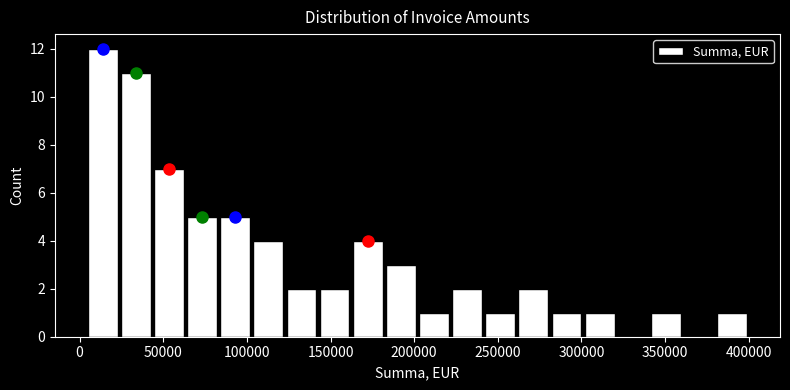

Read against the x-axis, roughly where is the centre of the tallest bar?

15000